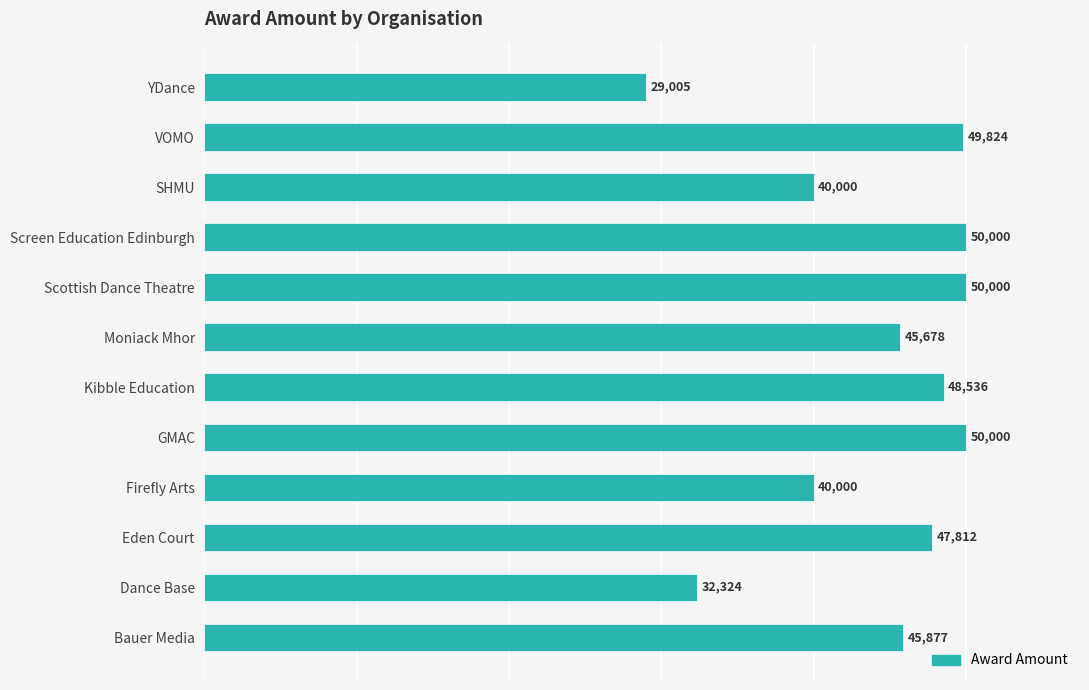

Read the value at Moniack Mhor, to the nearest 100.

45700